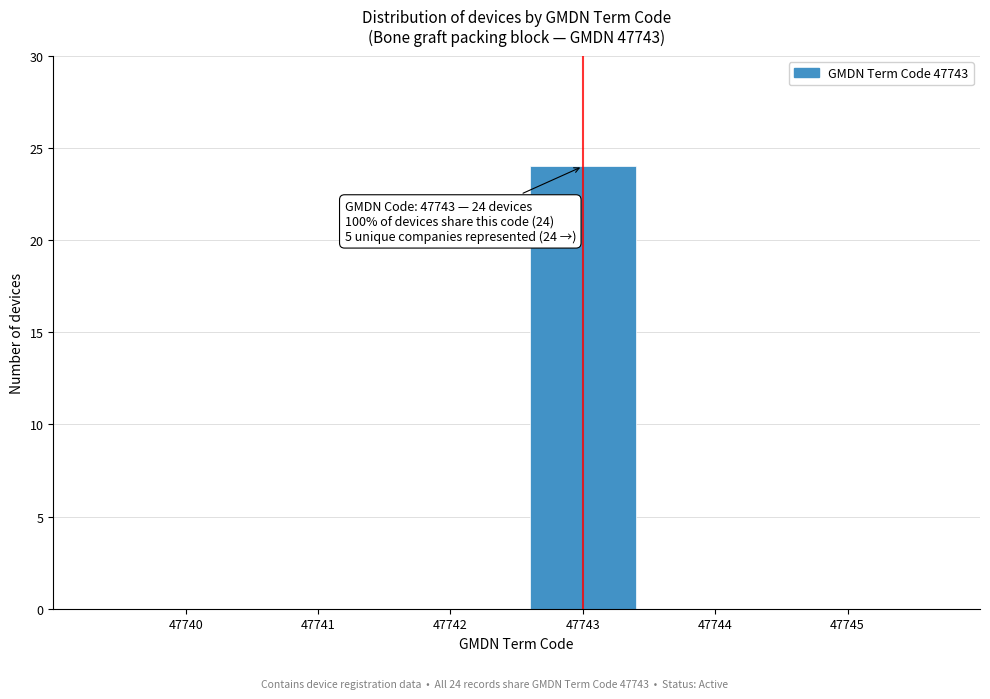

Which range on the x-axis has the tallest bar?

47742.5 to 47743.5